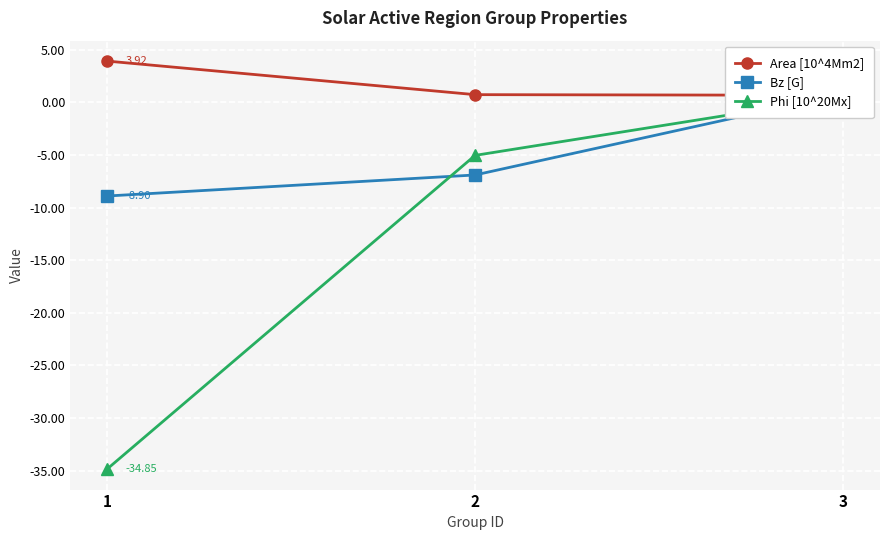

What is the value of the Area [10^4Mm2] point at the 2nd from the left?

0.7